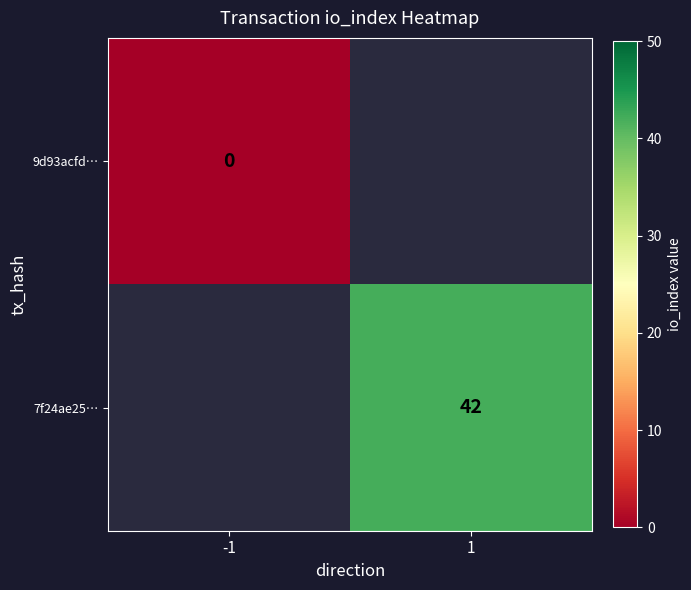

At how many categories does at least one series exceed 39?

1